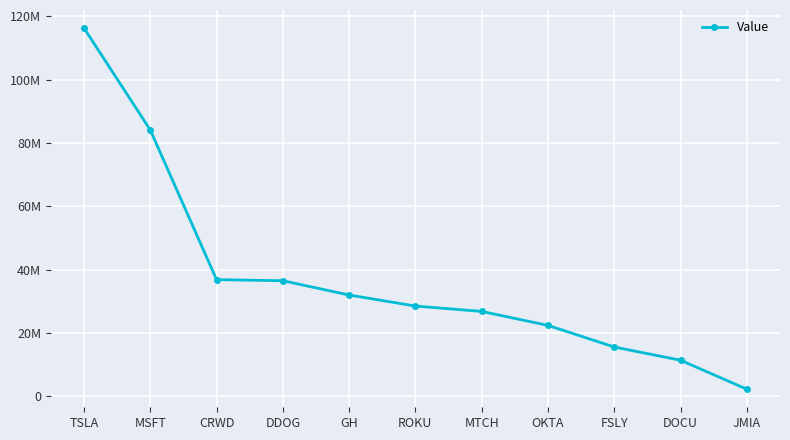

What is the sum of the values at TSLA and OKTA?

138663000